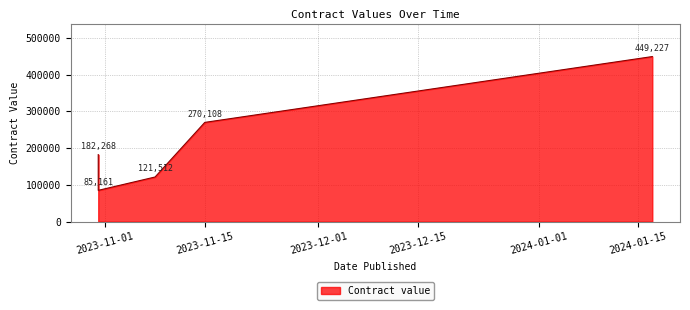

Reading left to right, list all the values displayed in this chart.

2024-01-17=449227	2023-11-15=270108	2023-11-08=121512	2023-10-31=182268	2023-10-31=85161